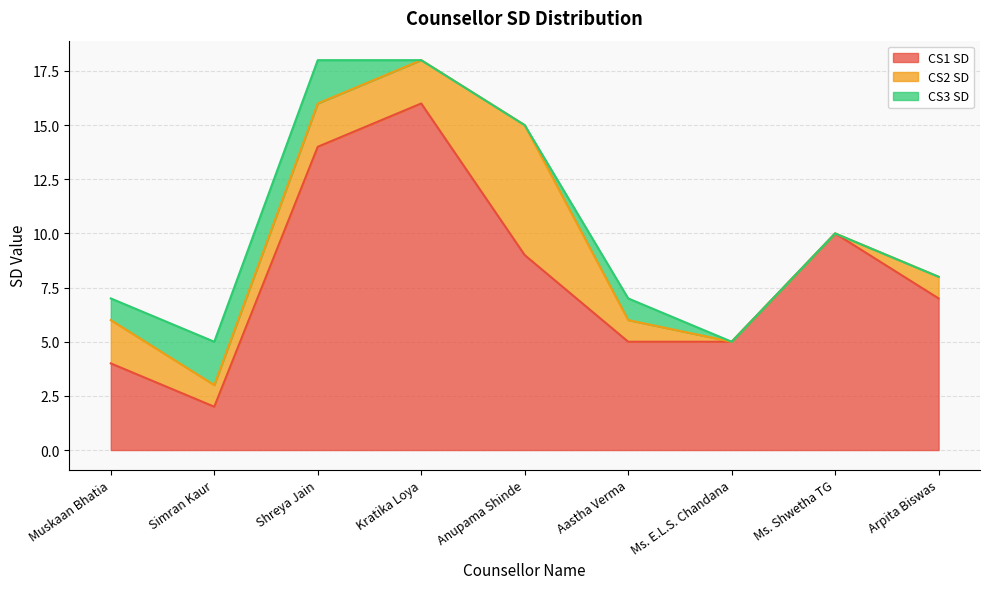

Rank the series at Simran Kaur from lowest to highest value.

CS2 SD, CS1 SD, CS3 SD